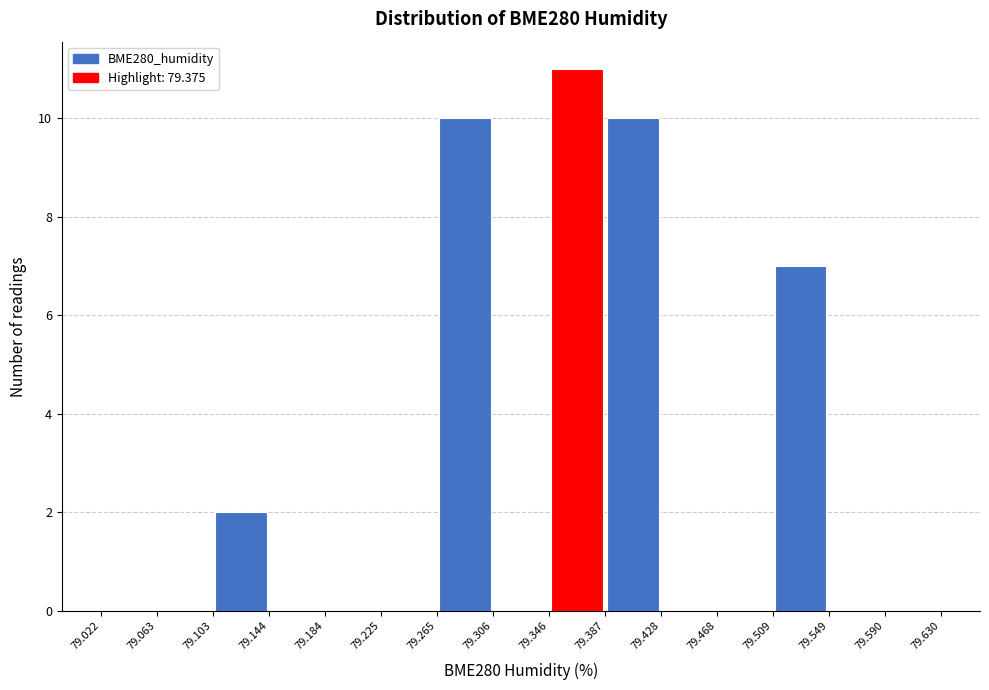

Reading left to right, list every bar in this chart as the range it spans on the x-axis followed by its height. The values are not printed on the chart, so give them approximately, as read against the axis.

79.022 to 79.063: 0
79.063 to 79.103: 0
79.103 to 79.144: 2
79.144 to 79.184: 0
79.184 to 79.225: 0
79.225 to 79.265: 0
79.265 to 79.306: 10
79.306 to 79.346: 0
79.346 to 79.387: 11
79.387 to 79.428: 10
79.428 to 79.468: 0
79.468 to 79.509: 0
79.509 to 79.549: 7
79.549 to 79.590: 0
79.590 to 79.630: 0